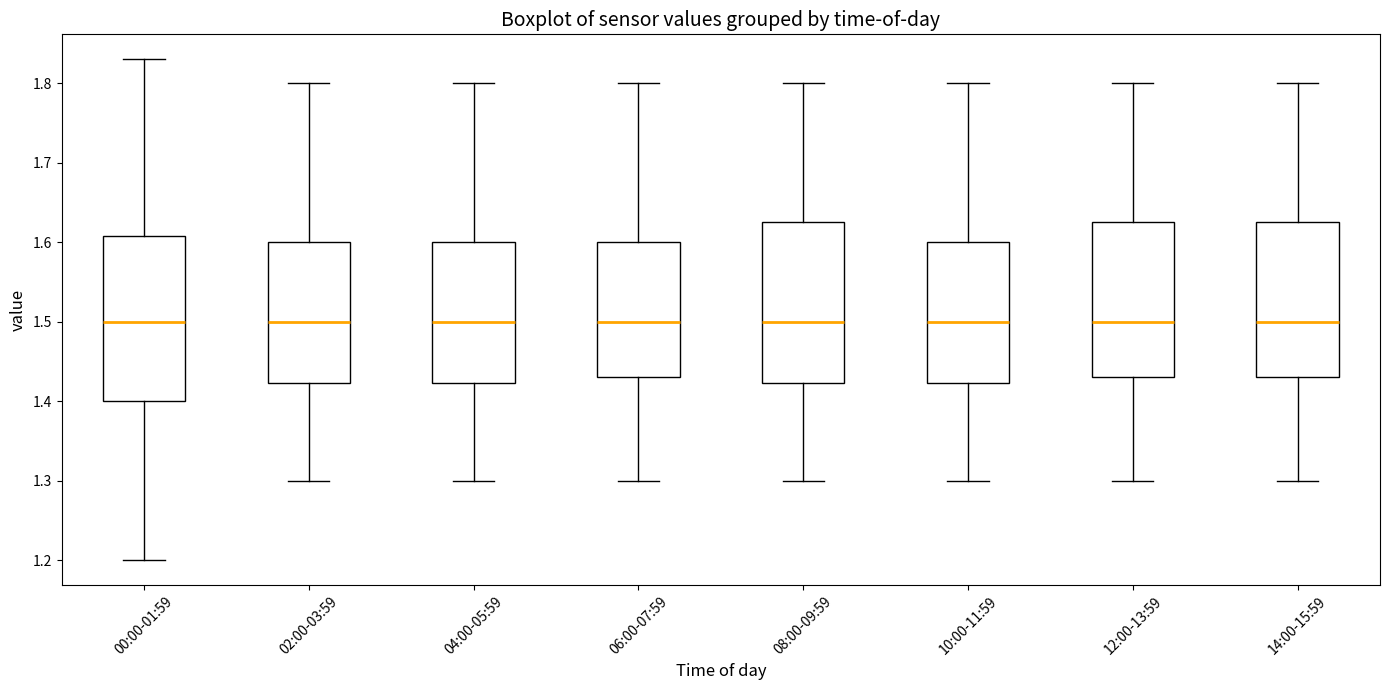

Where is the lower edge of the box for 14:00-15:59 on the y-axis? The values are not printed on the chart, so give them approximately, as read against the axis.

1.43